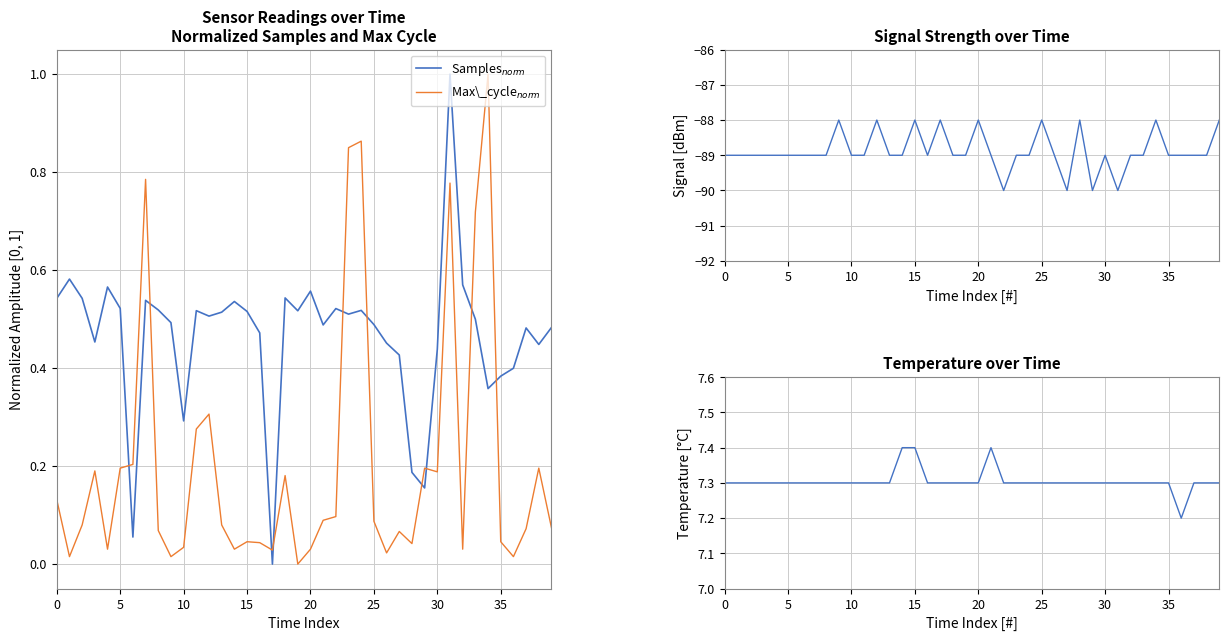

Which series has the largest range (max minus min)?

Signal